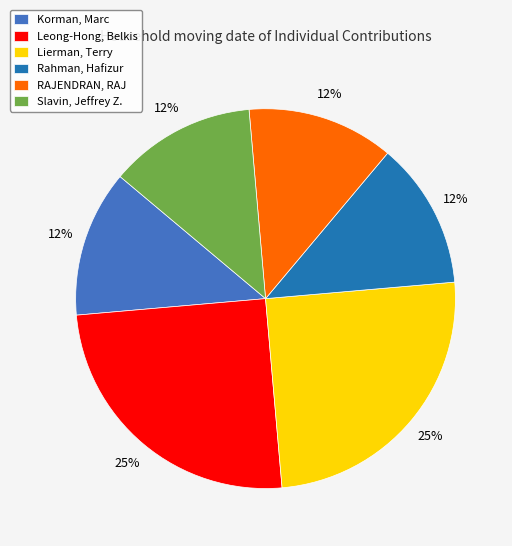

Do Korman, Marc and Lierman, Terry together represent more than half of the pie?

No